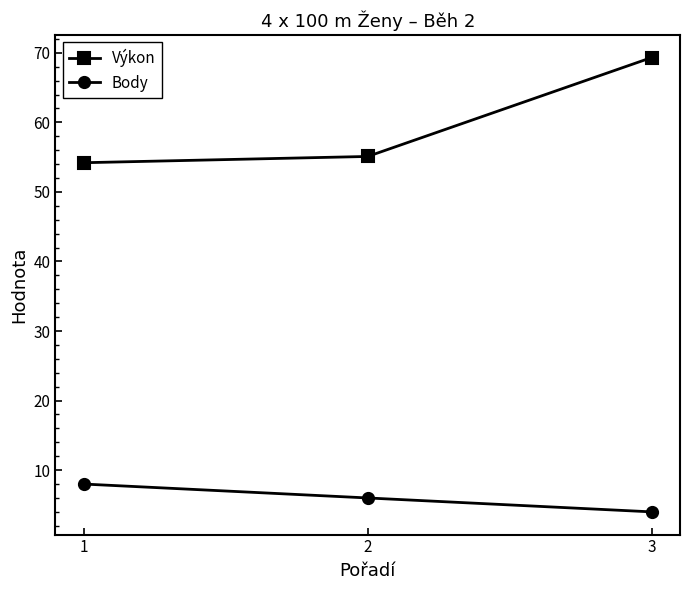

Which series has the largest total across all categories?

Výkon